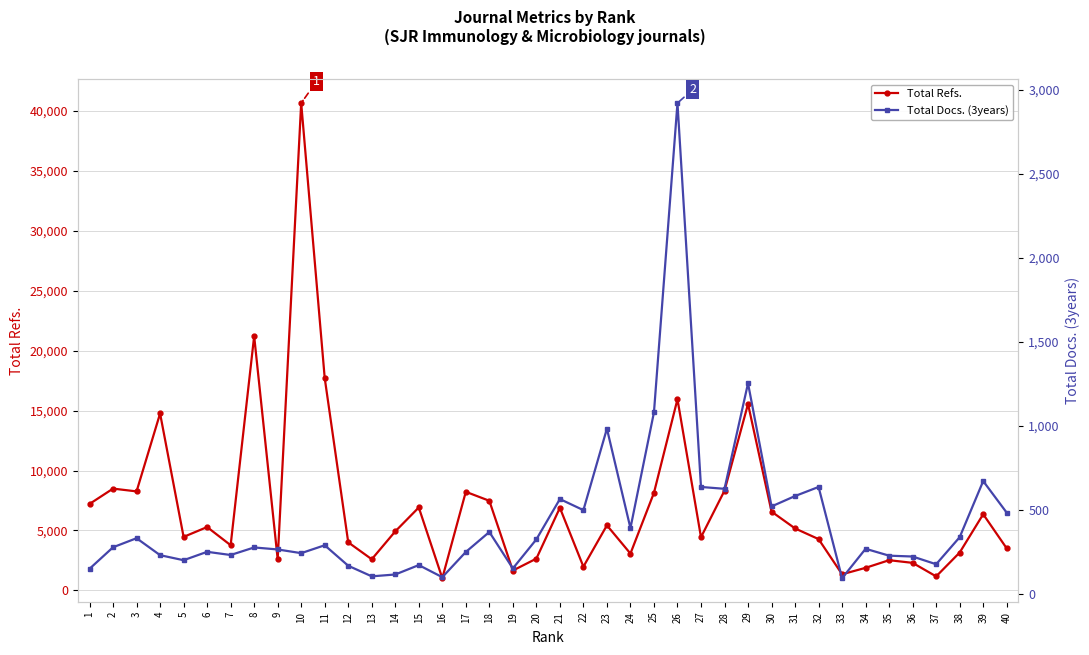

What are all the series names shown in the legend?

Total Refs., Total Docs. (3years)